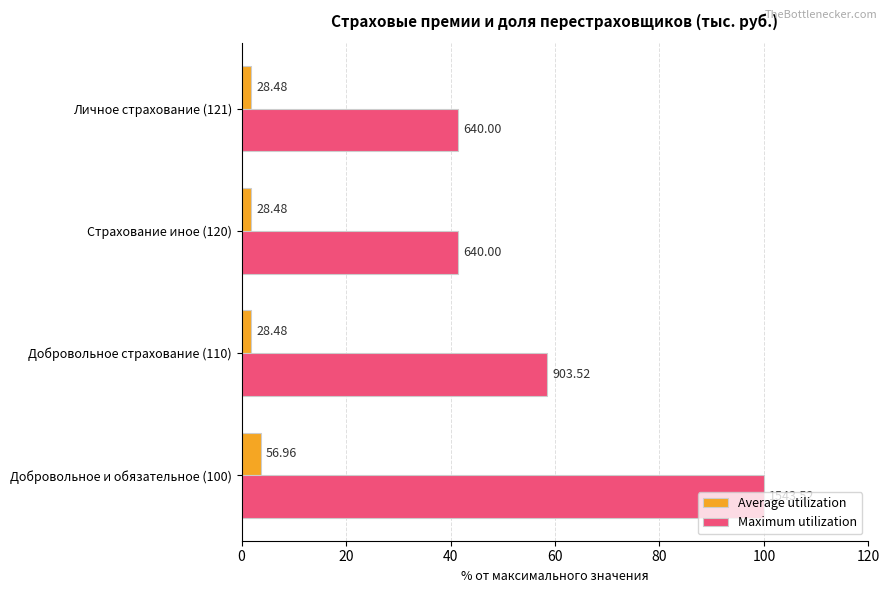

What is the maximum value for Average utilization?

3.7